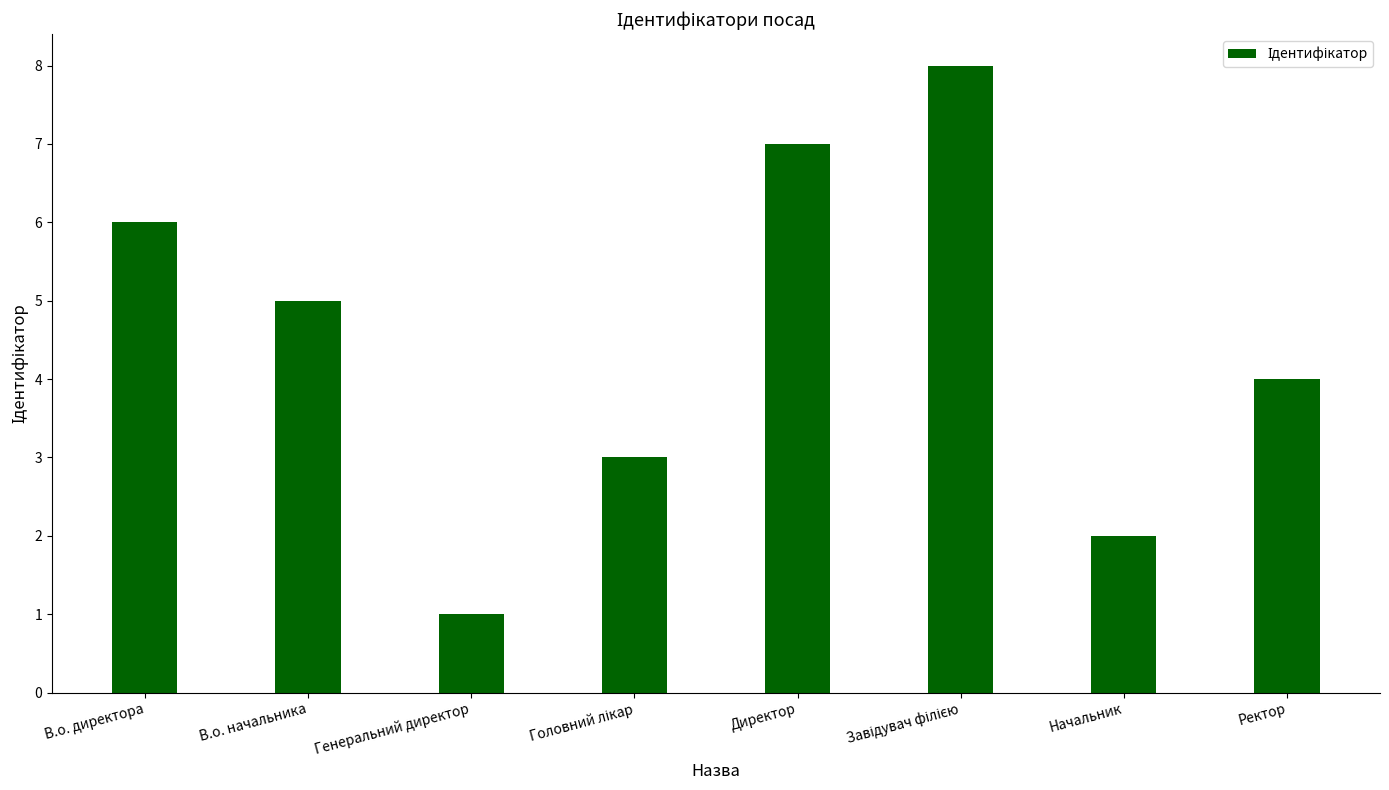

How many distinct data groups are displayed?

1